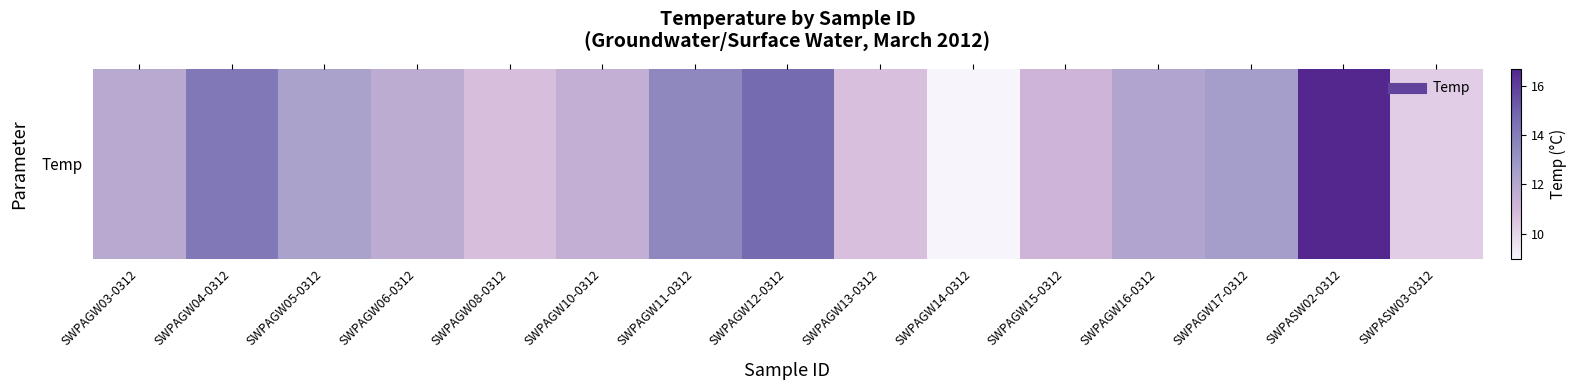

Where does the data first go above 11?

SWPAGW03-0312